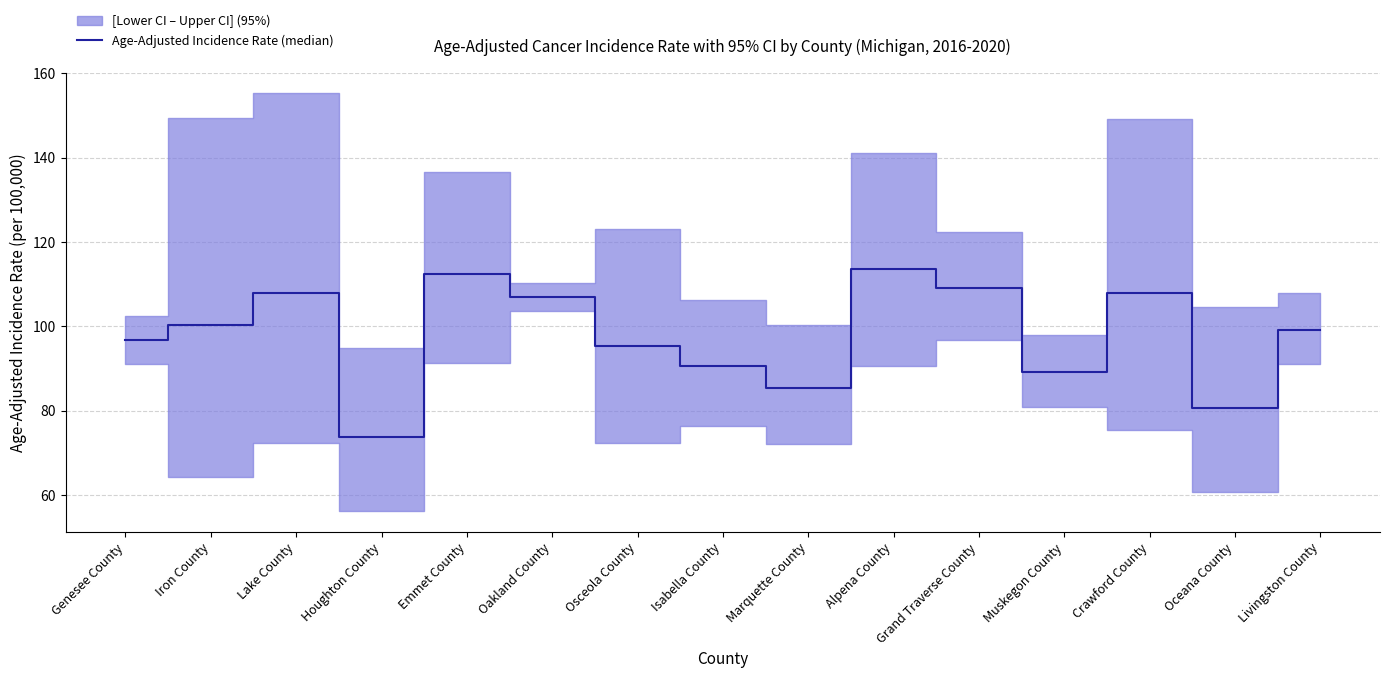

True or false: the data shows 73.8 at Houghton County.

True